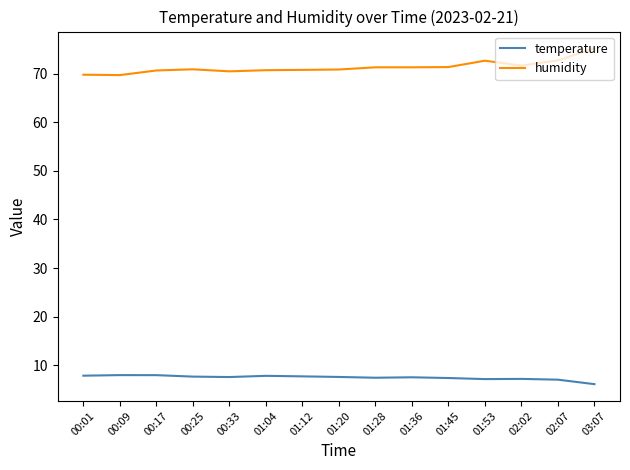

What is the total value across all series at 01:12?

78.5